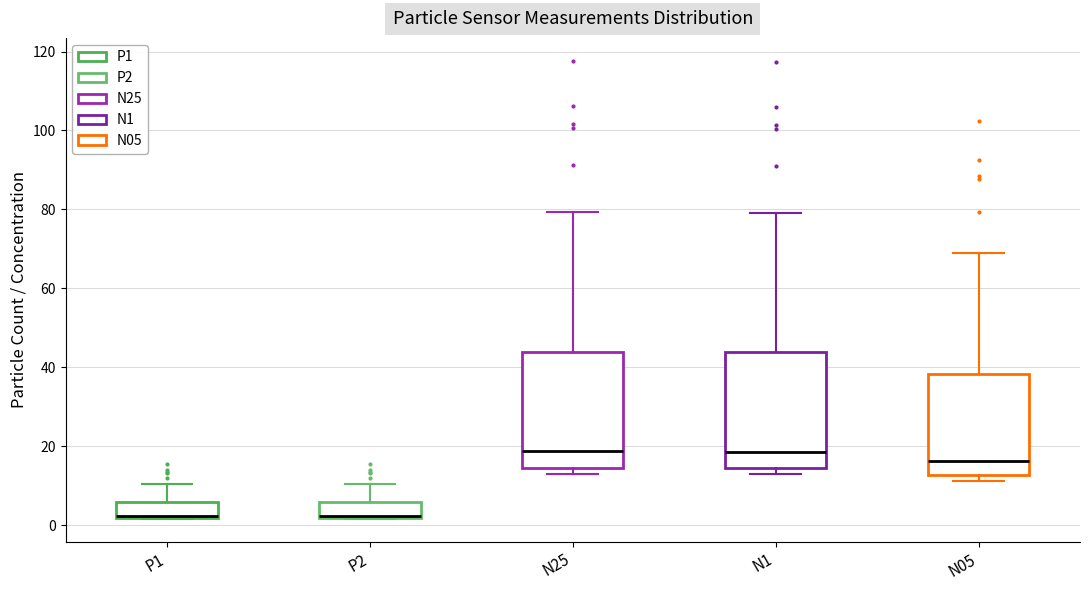

Reading left to right, transcribe this box plot: for each box, give where its median line is, the range the box spans, and where its two whiskers end, as read against the y-axis. The values are not printed on the chart, so give them approximately, as read against the axis.

P1: median 2, box 2 to 6, whiskers 2 to 10
P2: median 2, box 2 to 6, whiskers 2 to 10
N25: median 18, box 14 to 44, whiskers 14 (just below the box's lower edge) to 80
N1: median 18, box 14 to 44, whiskers 14 (just below the box's lower edge) to 80
N05: median 16, box 12 to 38, whiskers 12 (just below the box's lower edge) to 70